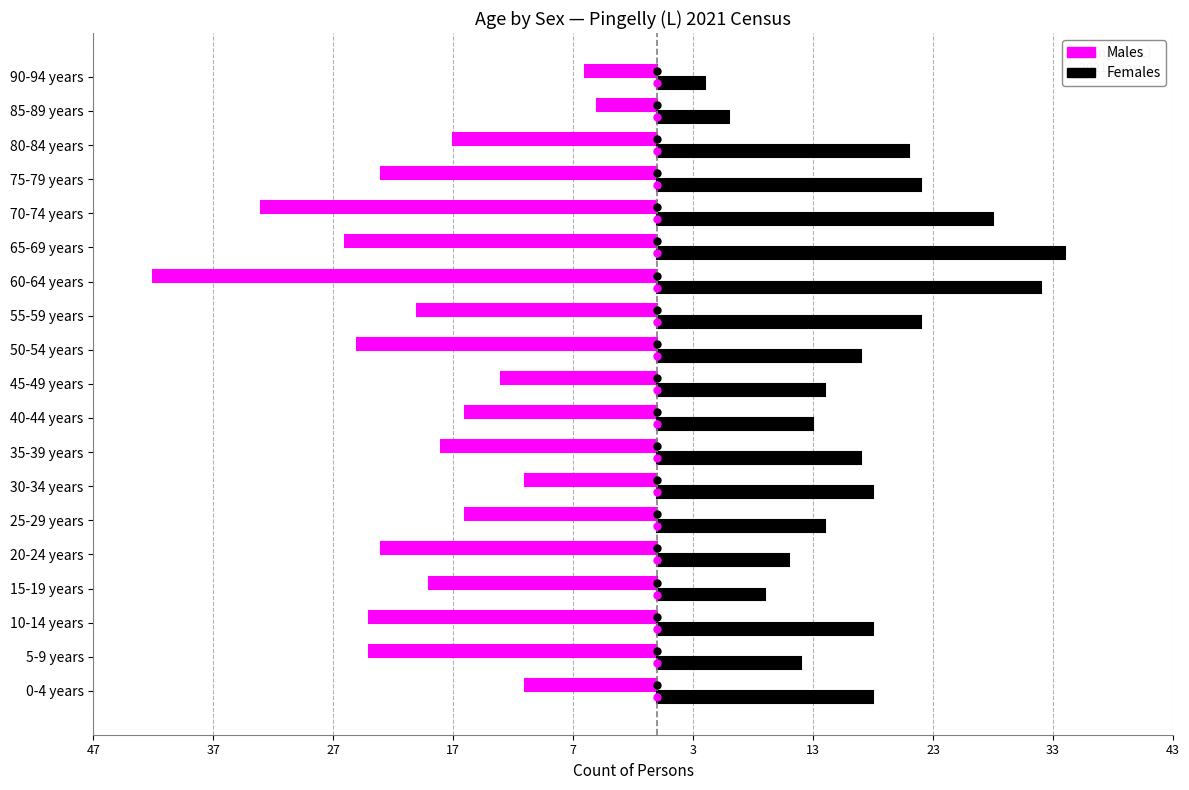

What is the highest value of the Males series?

-5